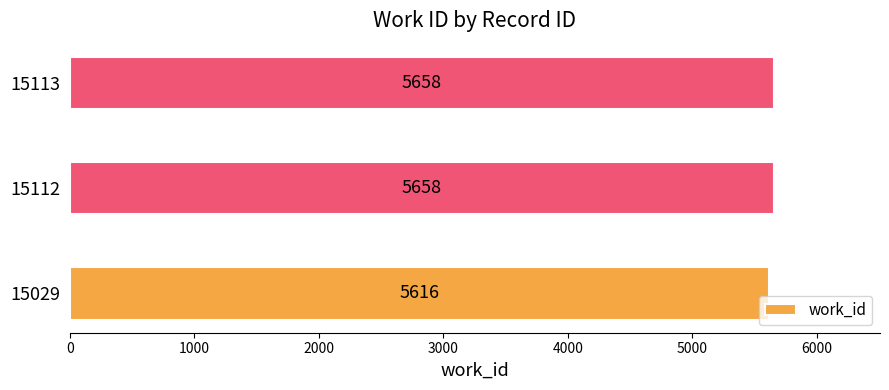

What is the ratio of the value at 15112 to the value at 15029?

1.0